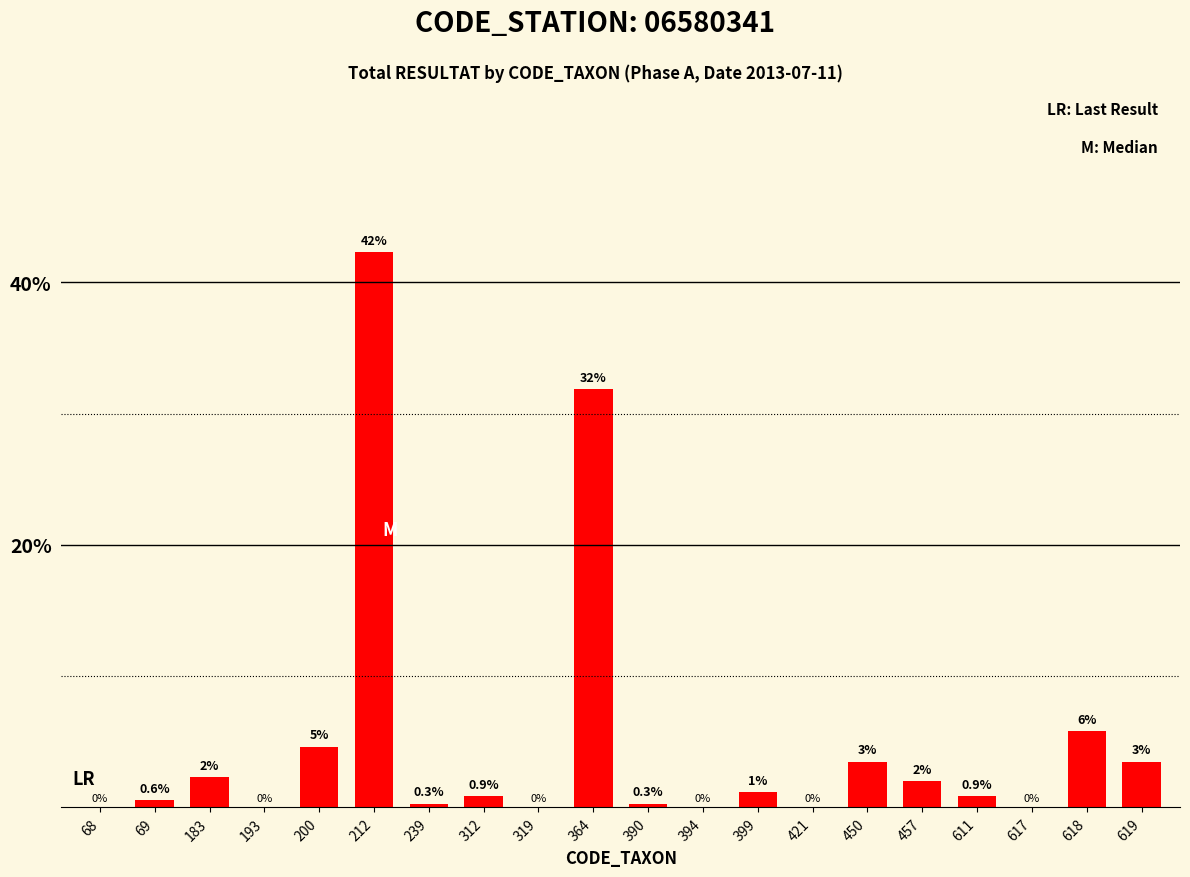

At which label is the value closest to 21?

364